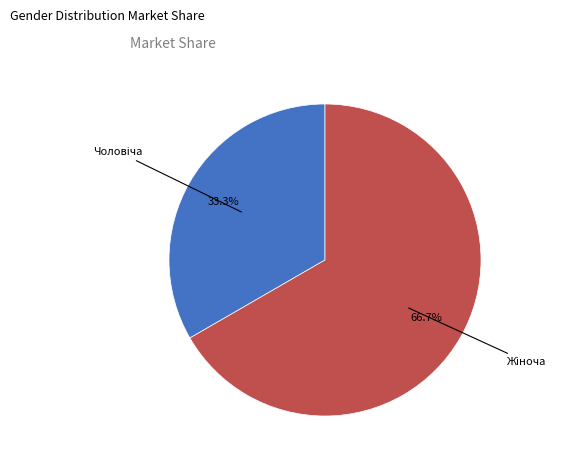

Is there any slice that represents more than half of the pie?

Yes